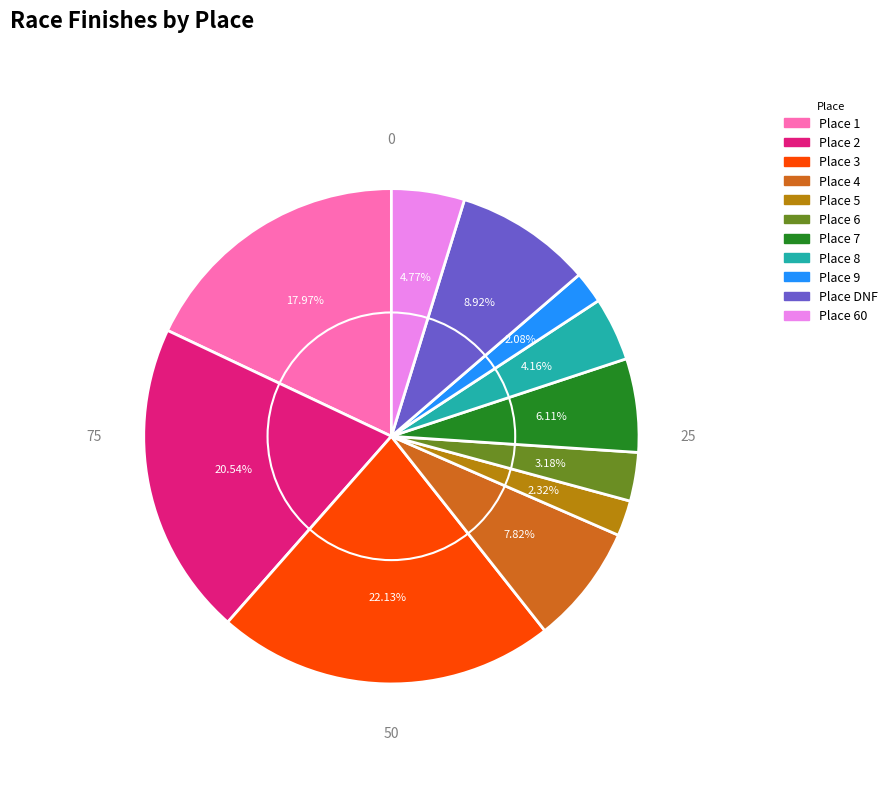

Is there any slice that represents more than half of the pie?

No